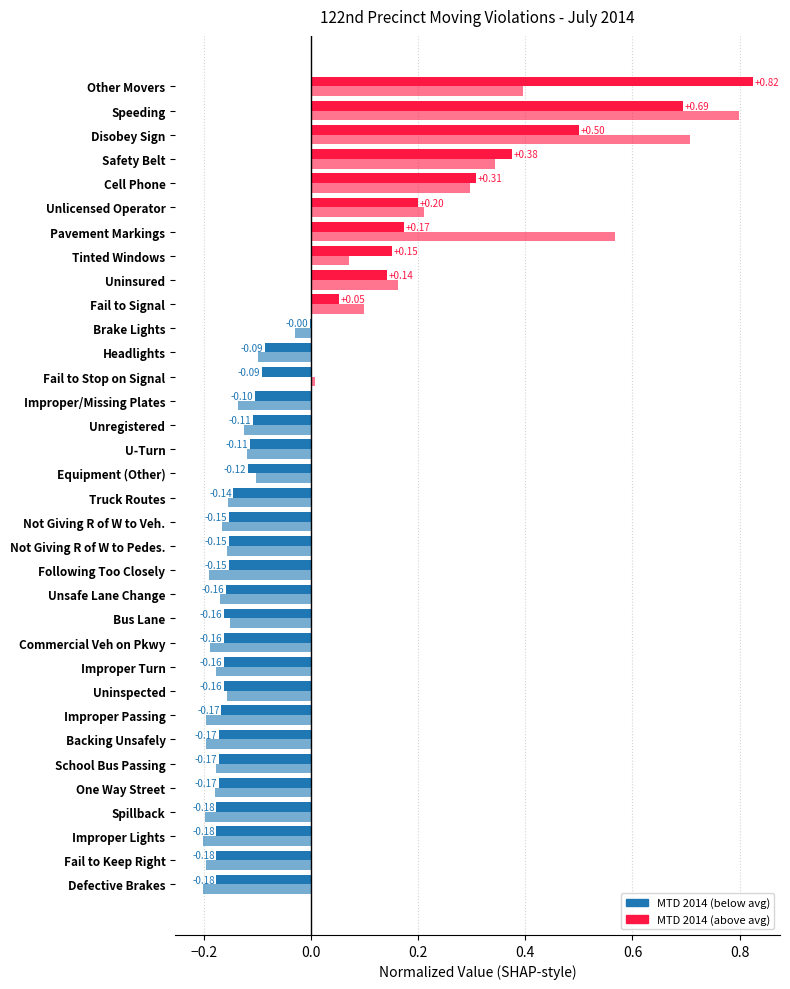

How many categories are shown in the chart?

34